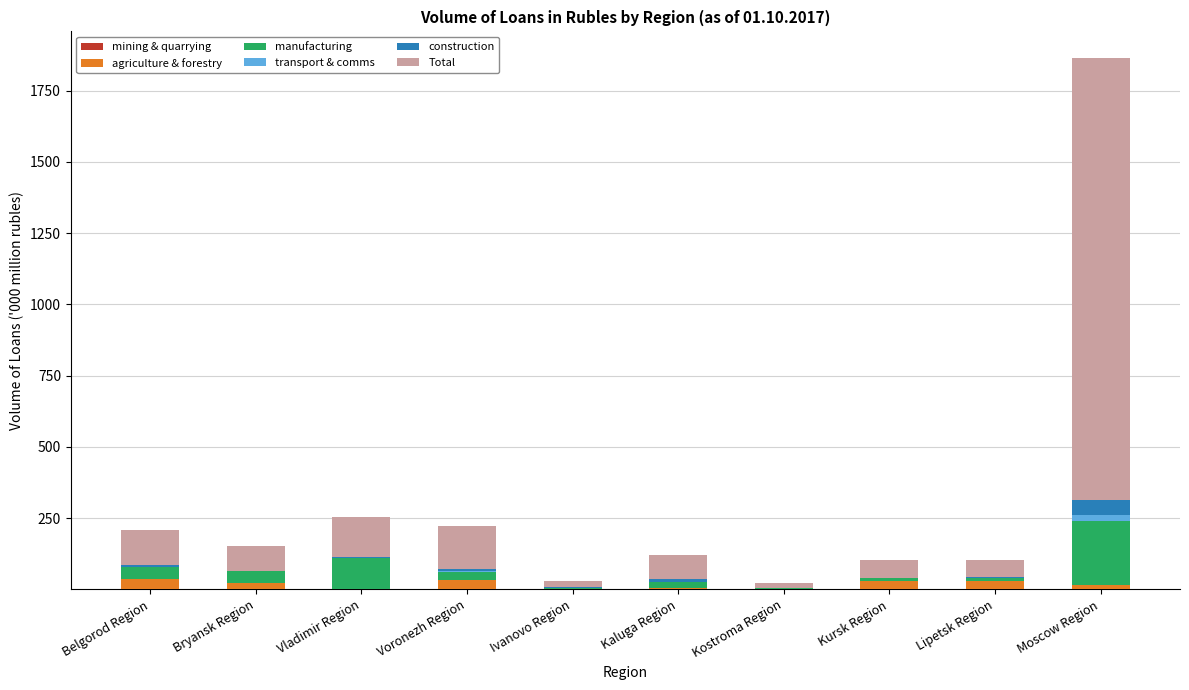

At which category is the sum across all series the highest?

Moscow Region